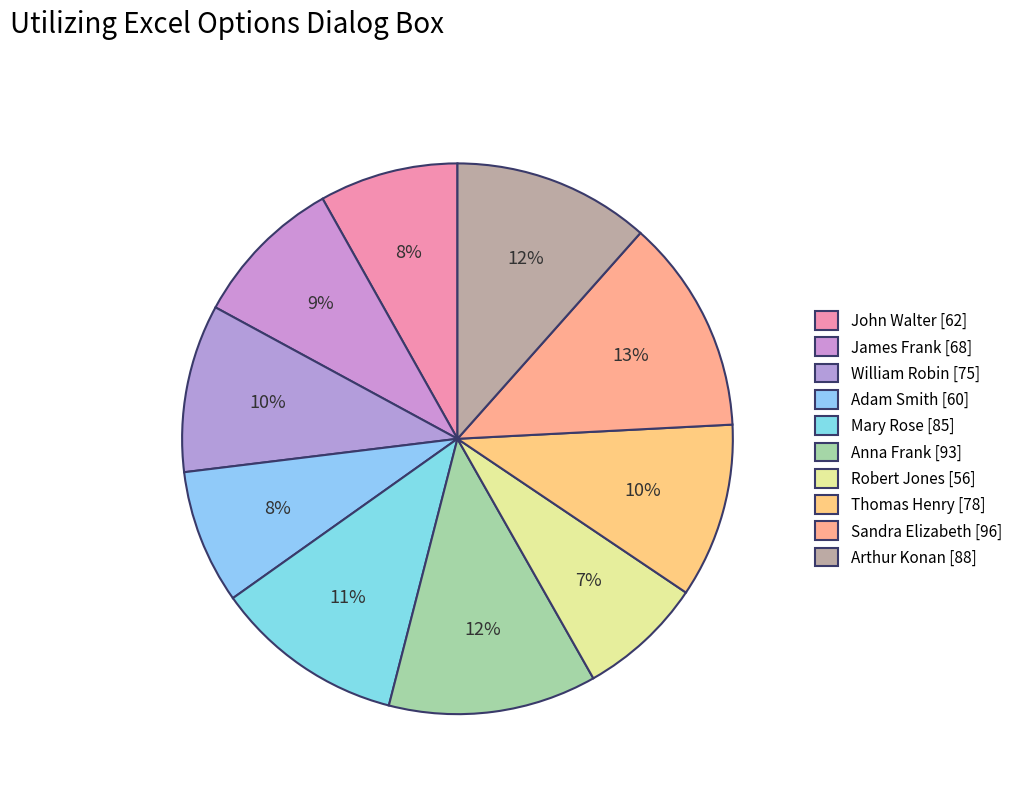

How many slices are in this pie chart?

10